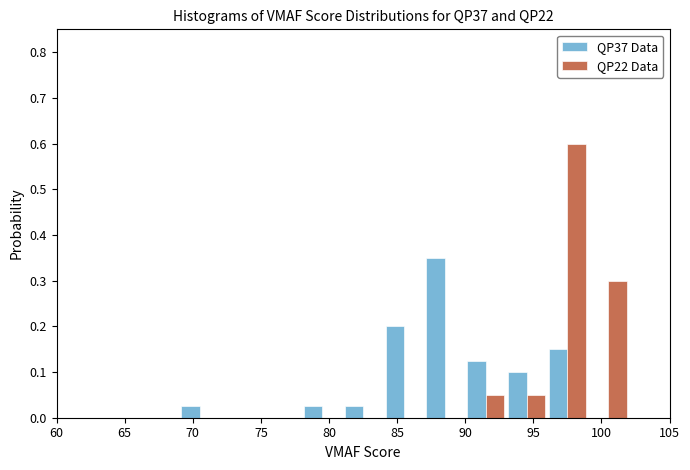

In the QP22 Data series, which range on the x-axis has the tallest bar?

96 to 99